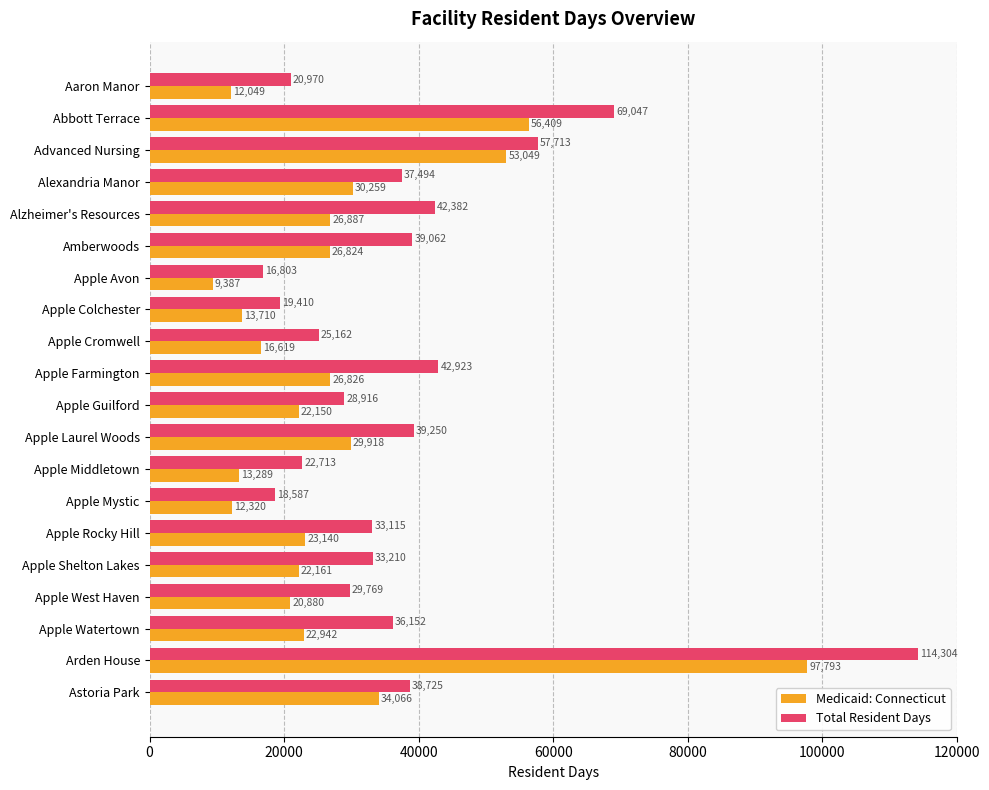

What is the sum of all Medicaid: Connecticut values?

570678